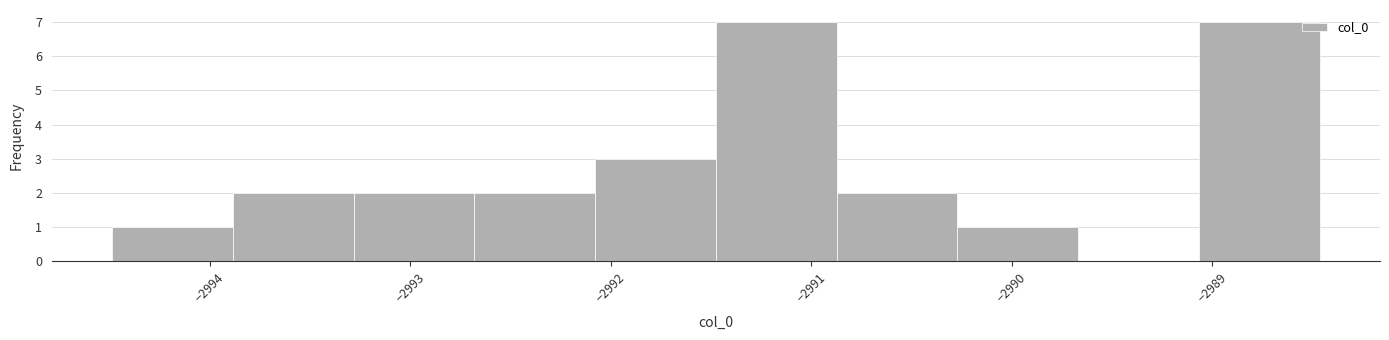

How tall is the bar that spans -2990.9 to -2990.3 on the x-axis? Neither the bar edges nor the heights are printed on the chart, so give them approximately, as read against the axes.

2